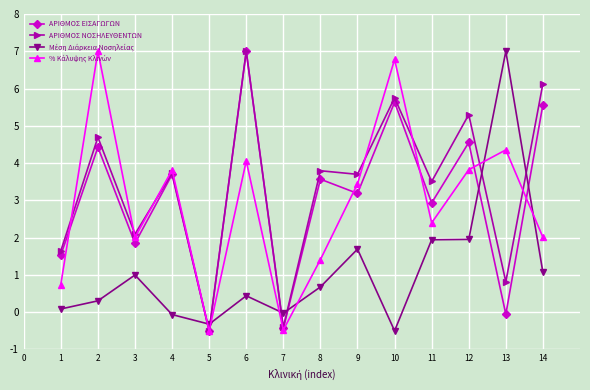

What is the average value of the ΑΡΙΘΜΟΣ ΕΙΣΑΓΩΓΩΝ series?

3.1